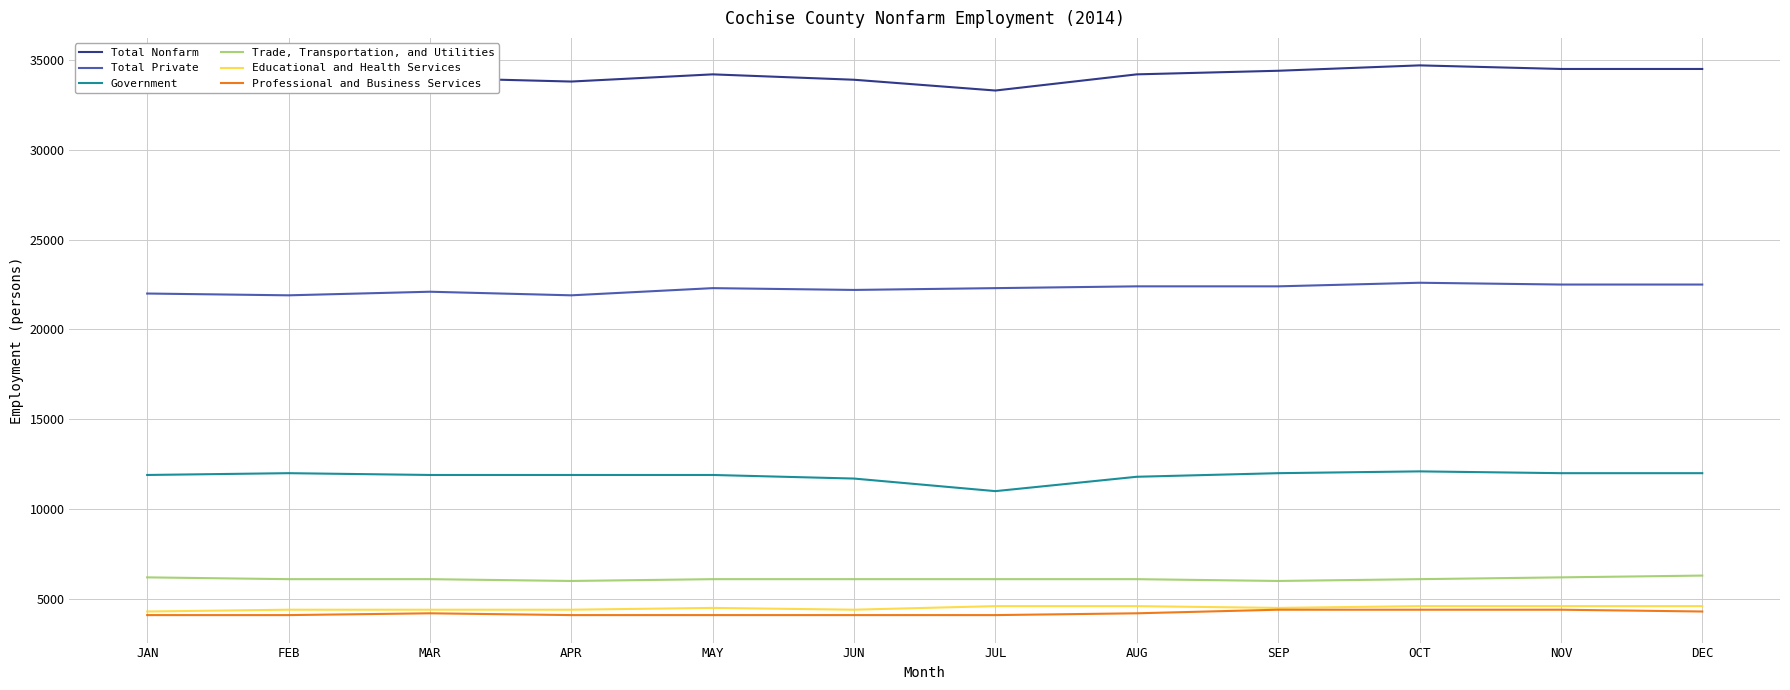

What is the maximum value shown in the chart?

34700